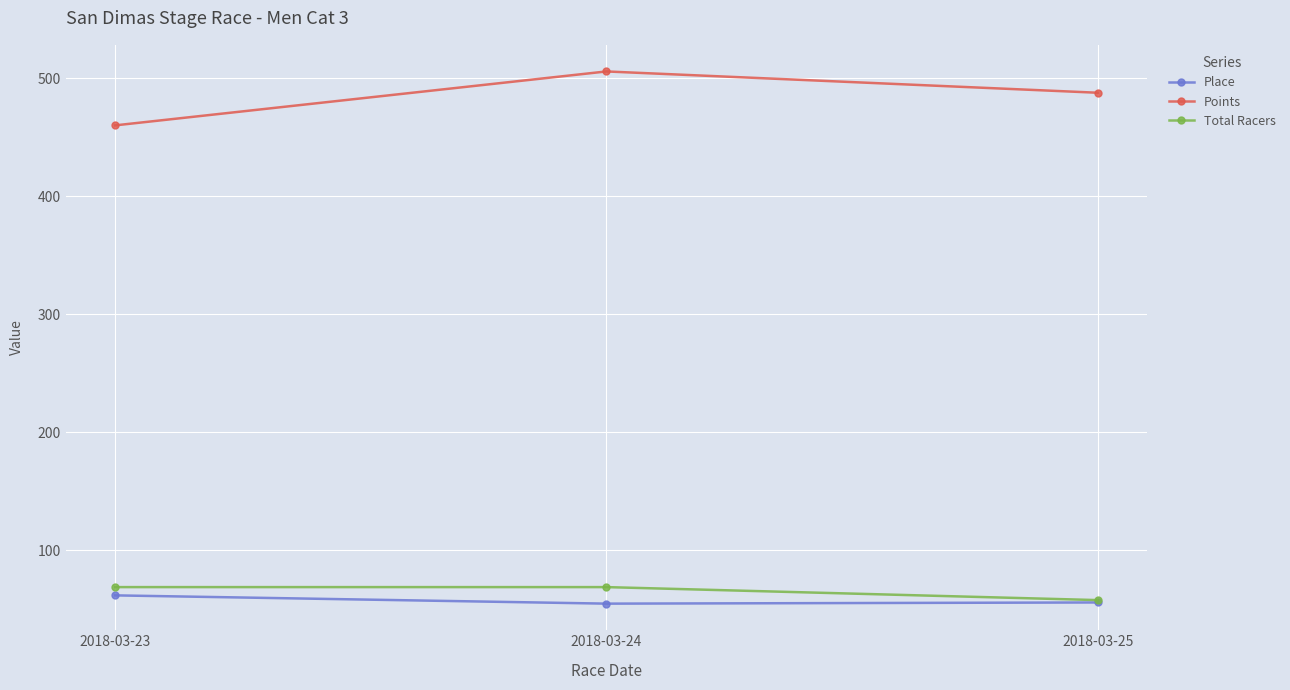

Is it true that Total Racers equals 69.0 at 2018-03-24?

True